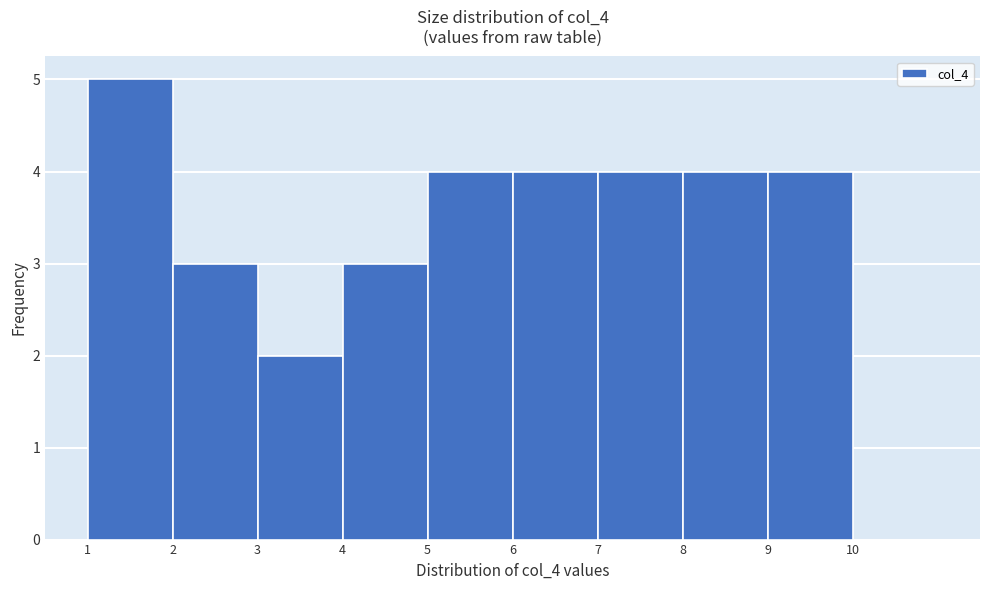

How tall is the bar that spans 1 to 2 on the x-axis? The values are not printed on the chart, so give them approximately, as read against the axis.

5